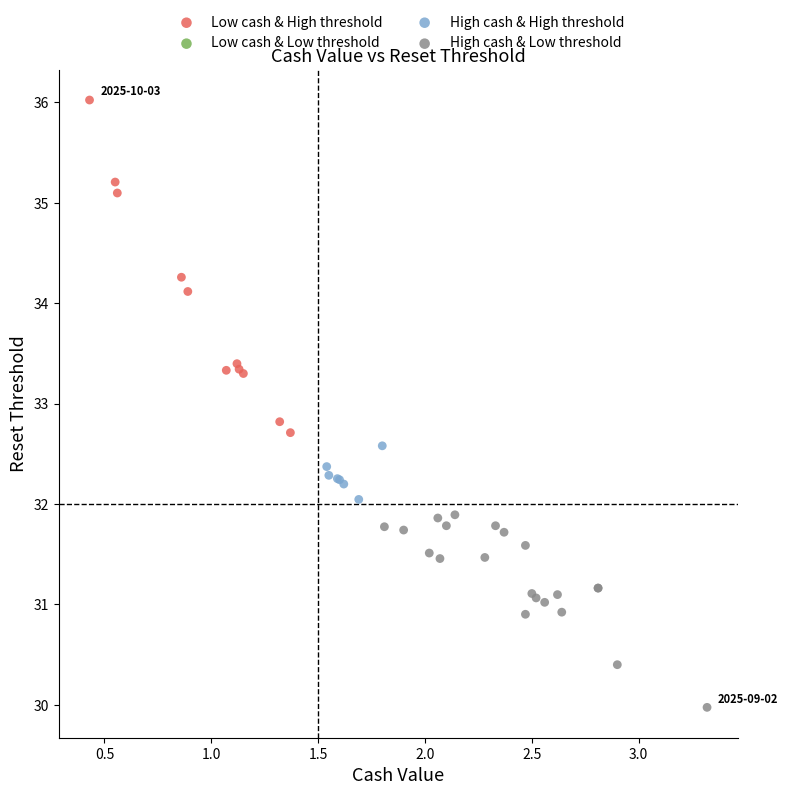

Which series has the widest spread of Y values?

Low cash & High threshold